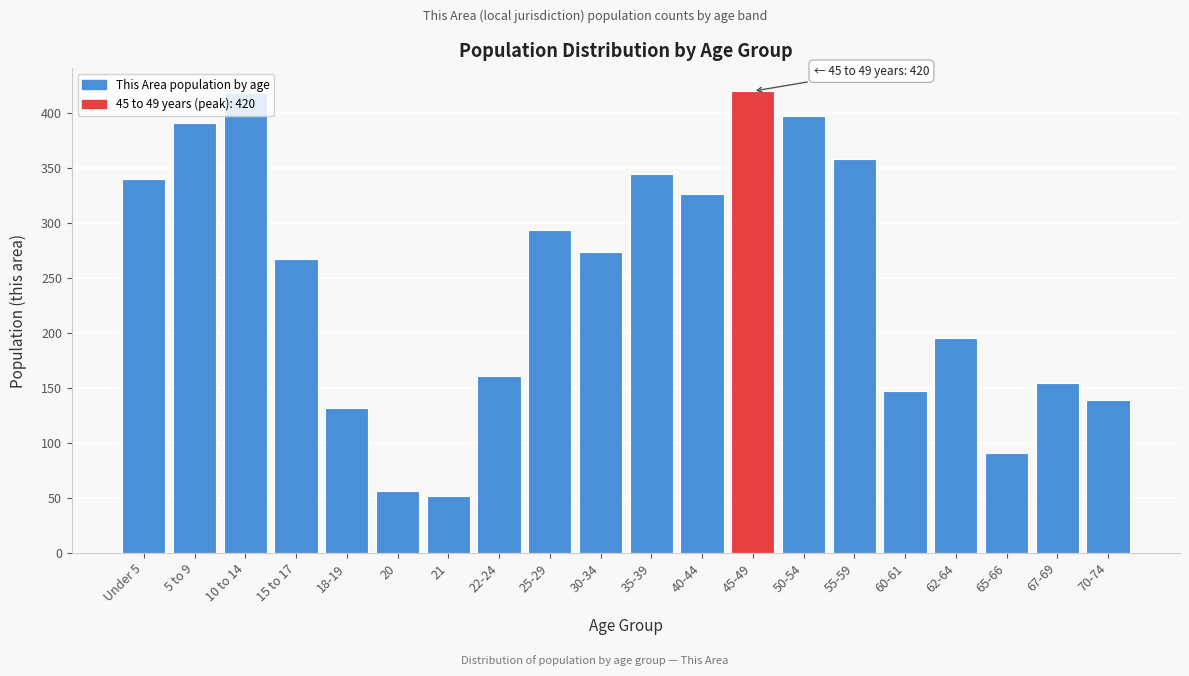

What is the value of the 6th bar from the left?

56